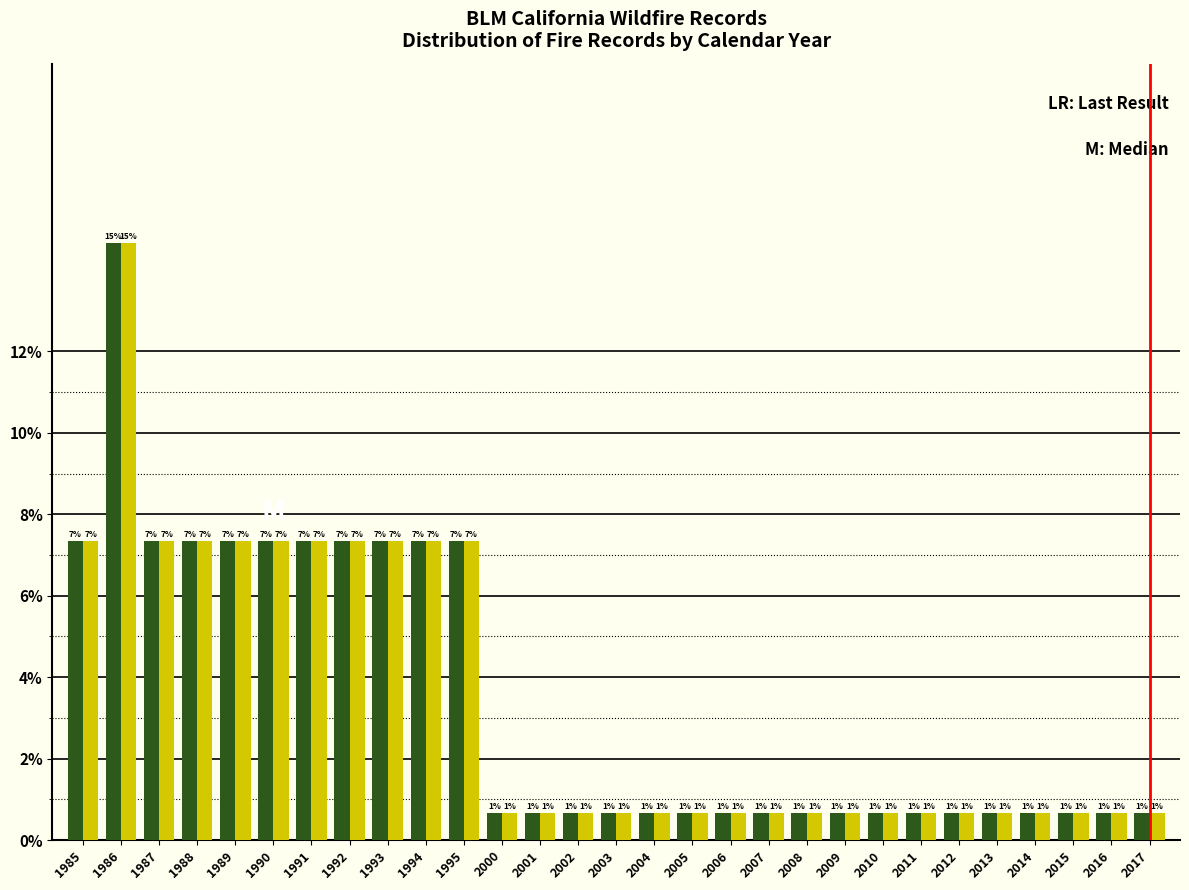

How many groups of bars are there?

29